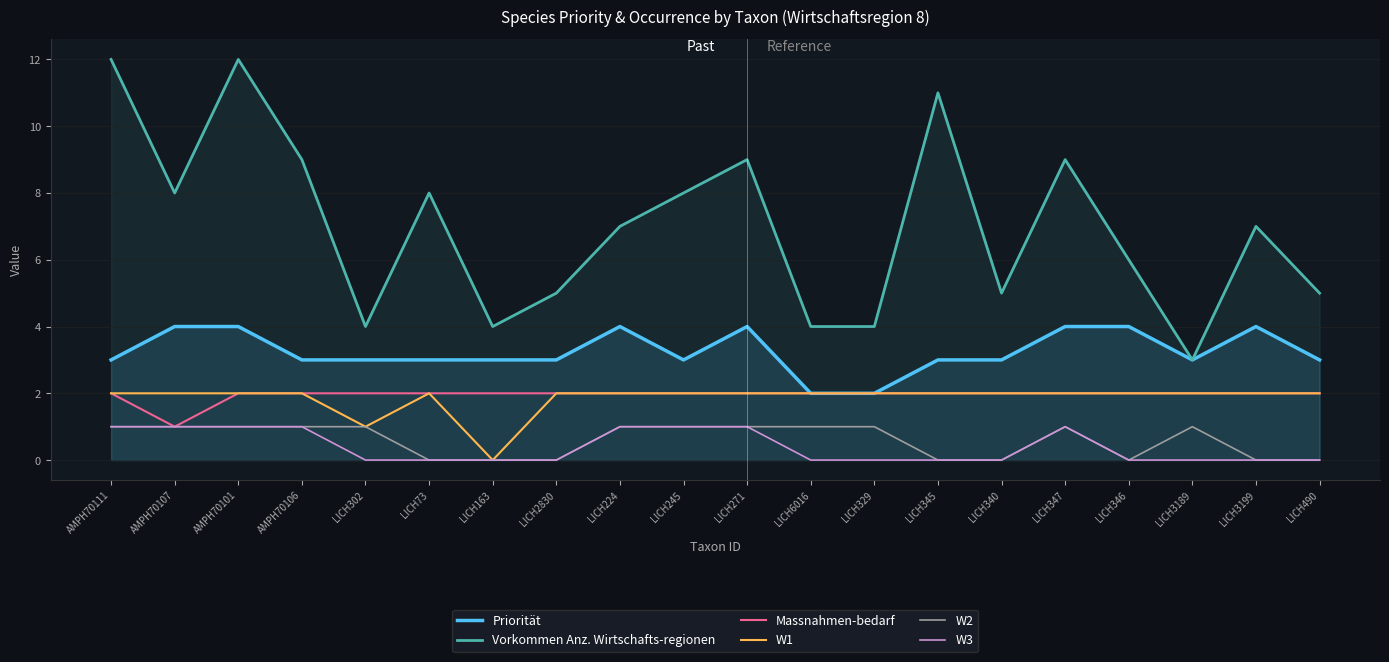

What is the sum of the W1 values at AMPH70106 and LICH6016?

4